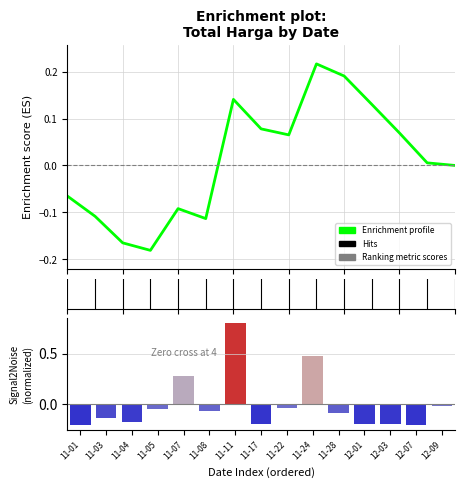

What position from the left is 11-01?

1